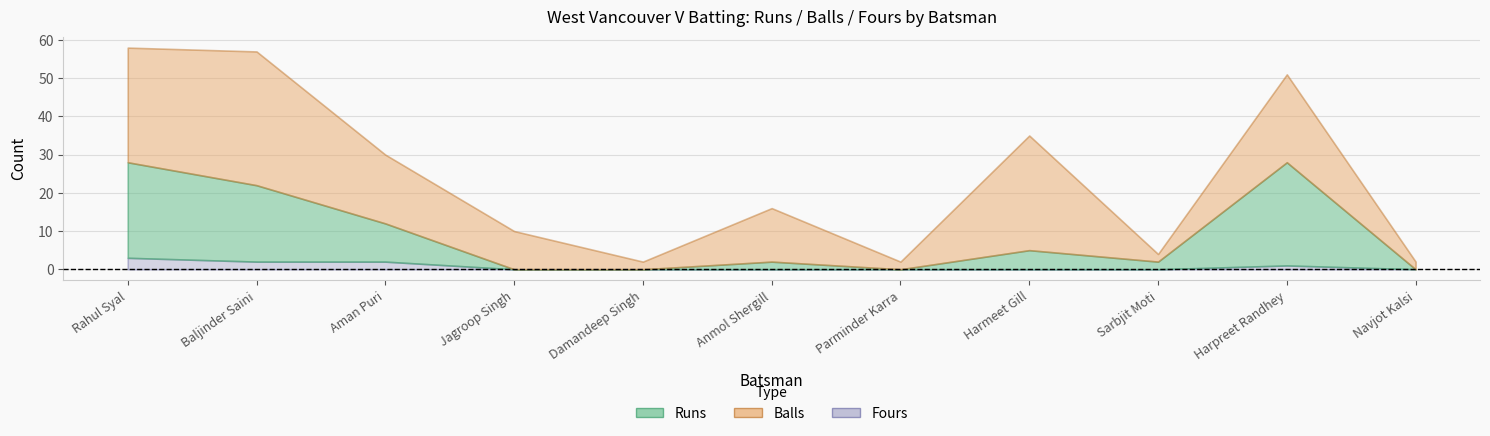

Reading right to left, what are all the values shown in this chart?

Runs: Navjot Kalsi=0	Harpreet Randhey=27	Sarbjit Moti=2	Harmeet Gill=5	Parminder Karra=0	Anmol Shergill=2	Damandeep Singh=0	Jagroop Singh=0	Aman Puri=10	Baljinder Saini=20	Rahul Syal=25
Balls: Navjot Kalsi=2	Harpreet Randhey=23	Sarbjit Moti=2	Harmeet Gill=30	Parminder Karra=2	Anmol Shergill=14	Damandeep Singh=2	Jagroop Singh=10	Aman Puri=18	Baljinder Saini=35	Rahul Syal=30
Fours: Navjot Kalsi=0	Harpreet Randhey=1	Sarbjit Moti=0	Harmeet Gill=0	Parminder Karra=0	Anmol Shergill=0	Damandeep Singh=0	Jagroop Singh=0	Aman Puri=2	Baljinder Saini=2	Rahul Syal=3